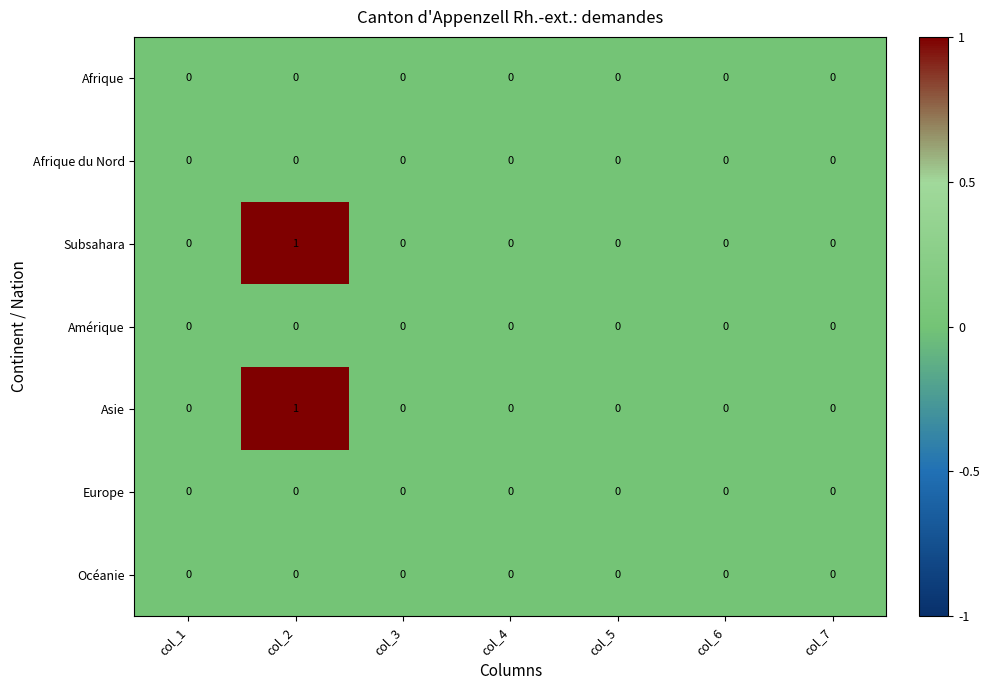

At which category is the sum across all series the highest?

col_2